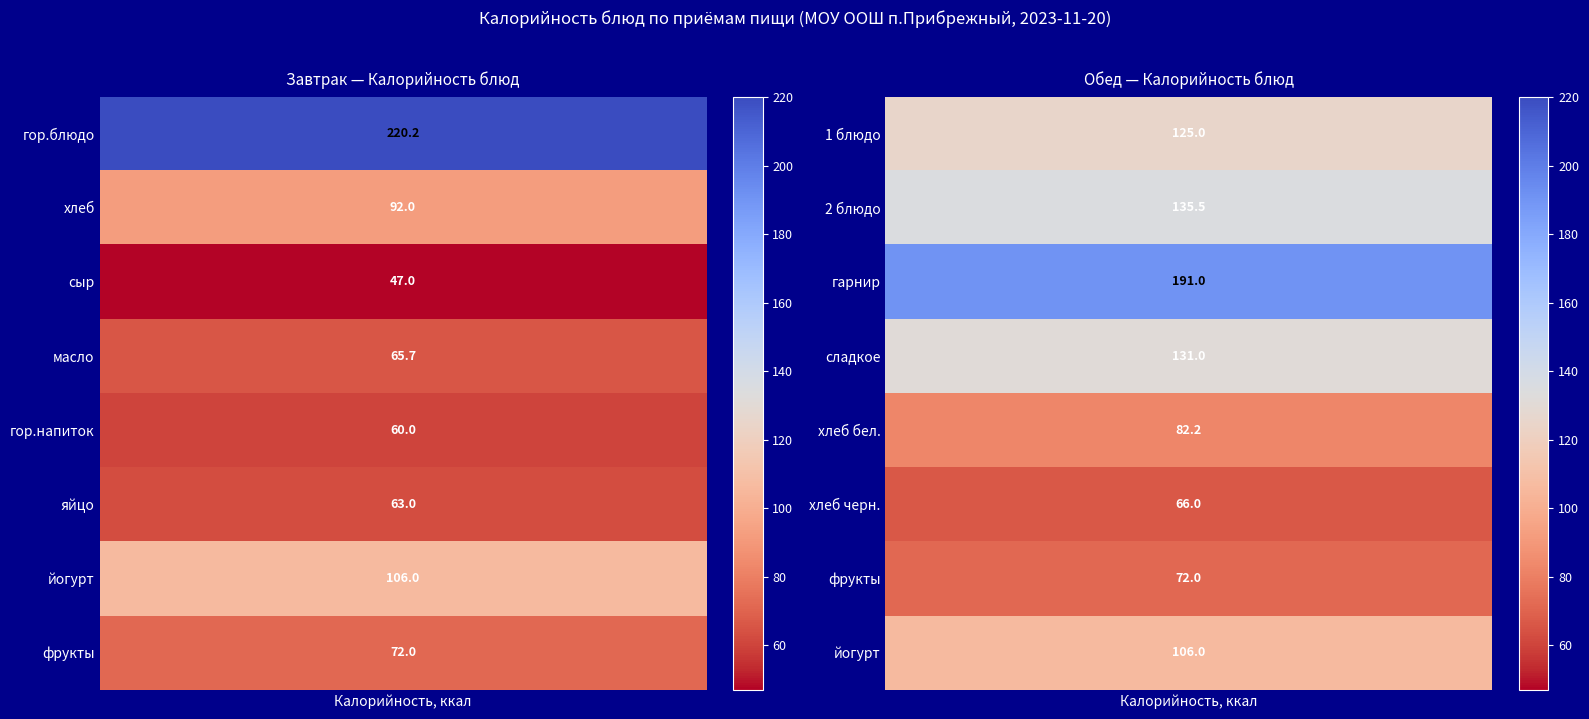

At which label does Завтрак reach its minimum?

сыр